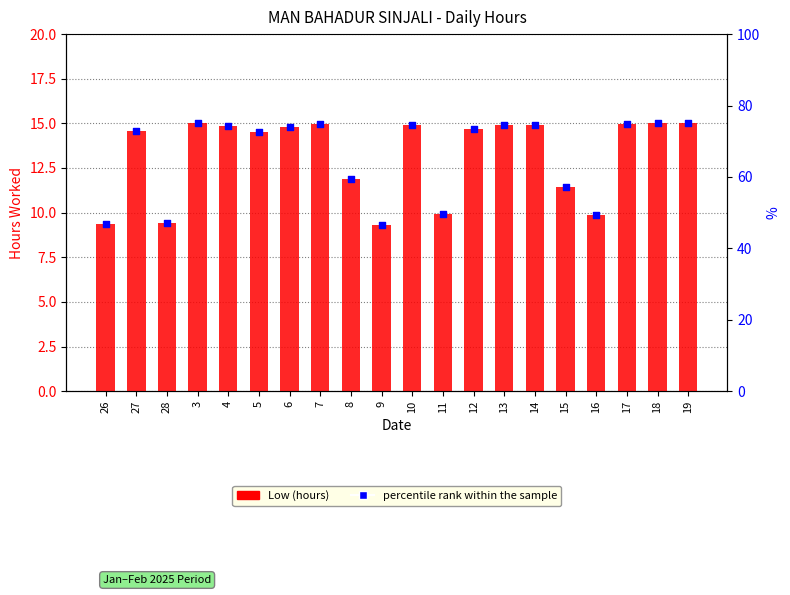

Which series contains the lowest Y value?

Low (hours)